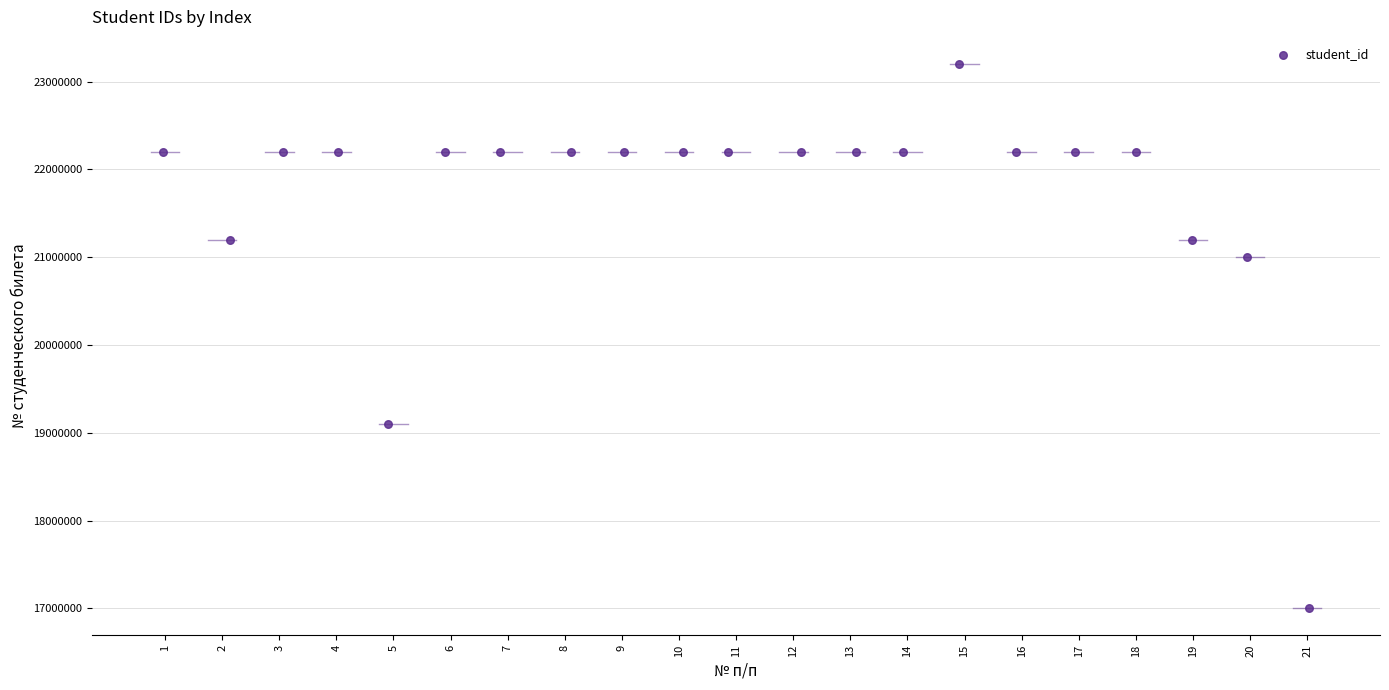

What Y value in the scatter plot is closest to 20101620?

21002087